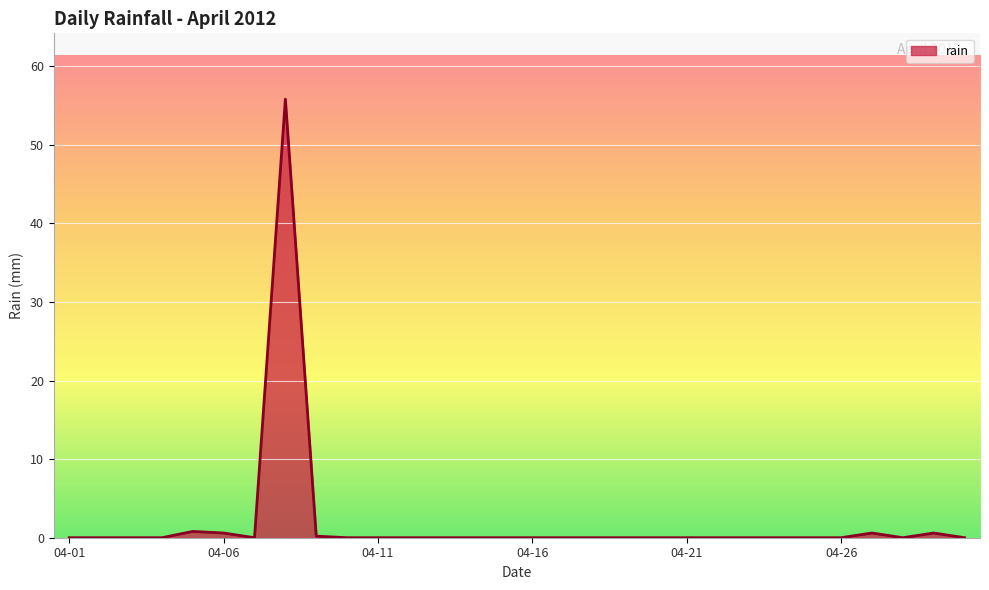

What is the maximum value shown in the chart?

55.8